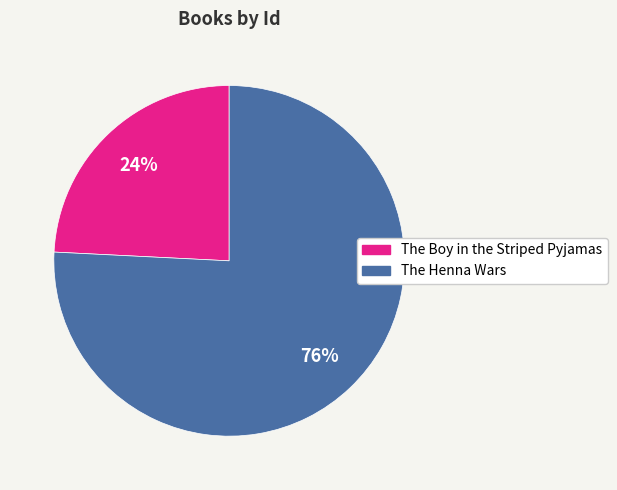

To the nearest percent, what portion does The Boy in the Striped Pyjamas represent?

24%